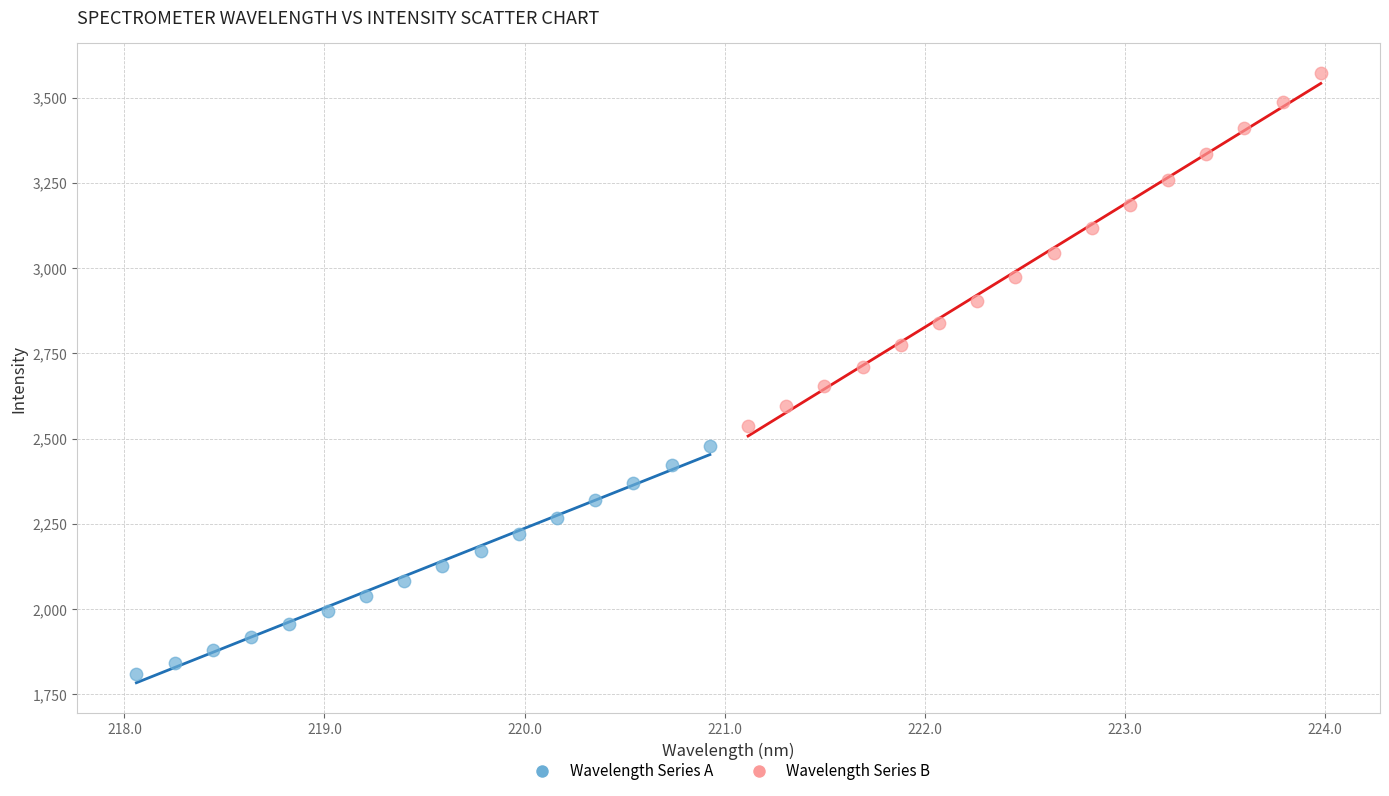

Which series has the widest spread of Y values?

Wavelength Series B